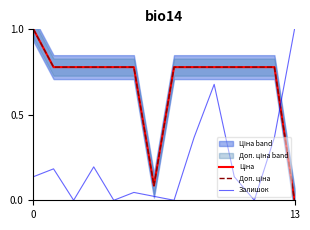

What is the label of the 3rd point from the left?

2